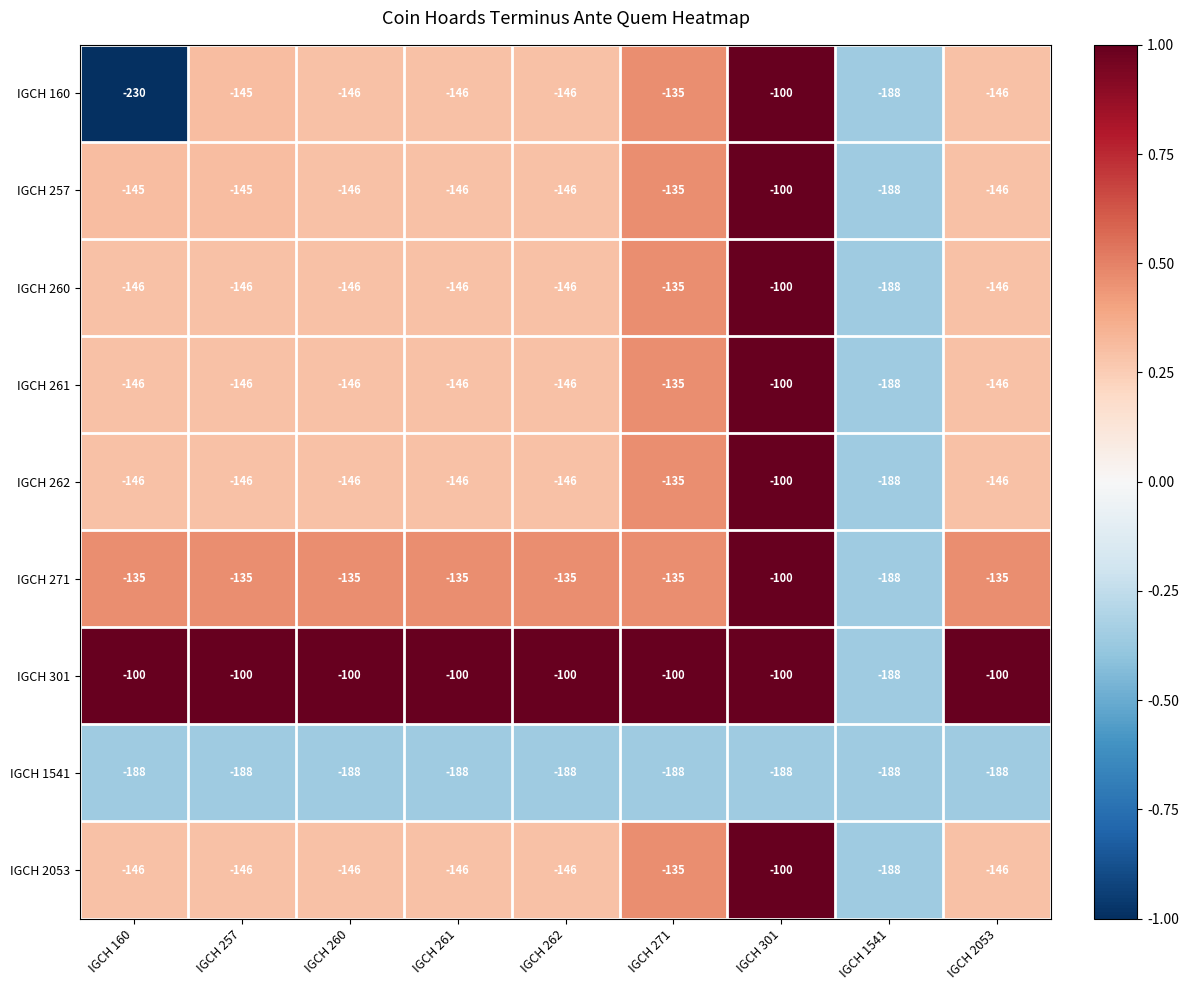

Which series has the largest total across all categories?

IGCH 301